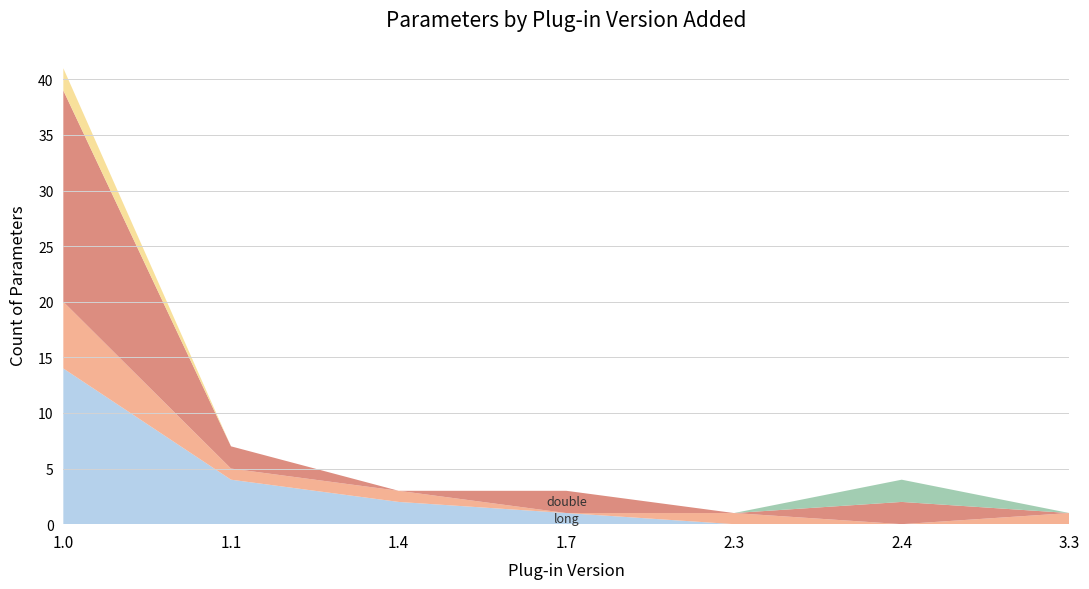

Reading right to left, extract all data points from this chart.

long: 3.3=0	2.4=0	2.3=0	1.7=1	1.4=2	1.1=4	1.0=14
TJaNee: 3.3=1	2.4=0	2.3=1	1.7=0	1.4=1	1.1=1	1.0=6
double: 3.3=0	2.4=2	2.3=0	1.7=2	1.4=0	1.1=2	1.0=19
TSoortOnderwijs: 3.3=0	2.4=2	2.3=0	1.7=0	1.4=0	1.1=0	1.0=0
Other: 3.3=0	2.4=0	2.3=0	1.7=0	1.4=0	1.1=0	1.0=2